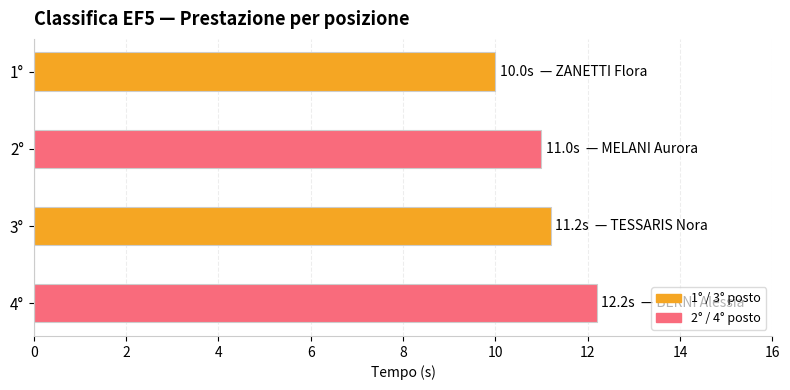

What position from the bottom is 4°?

1